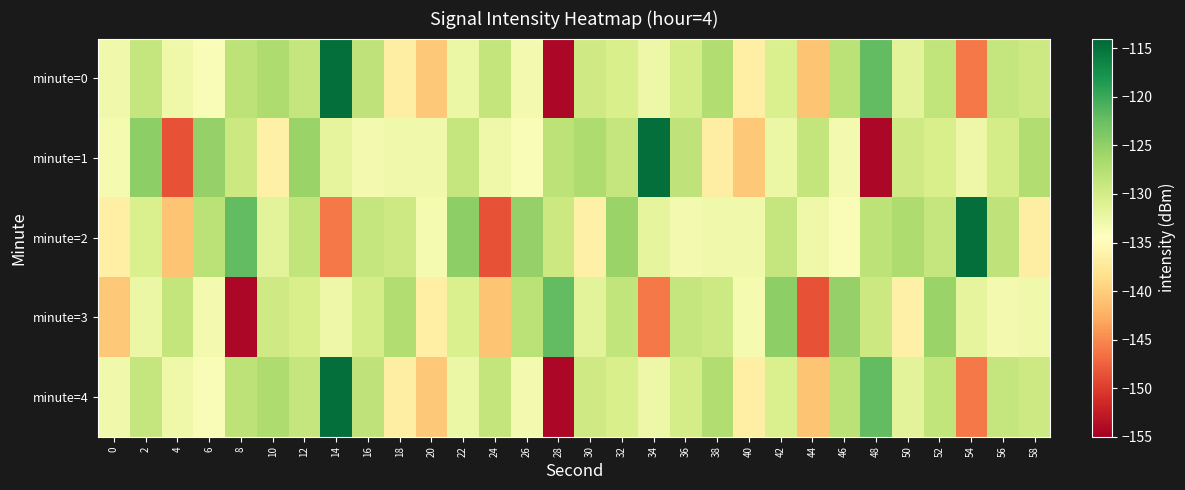

What is the minimum value shown in the chart?

-154.4